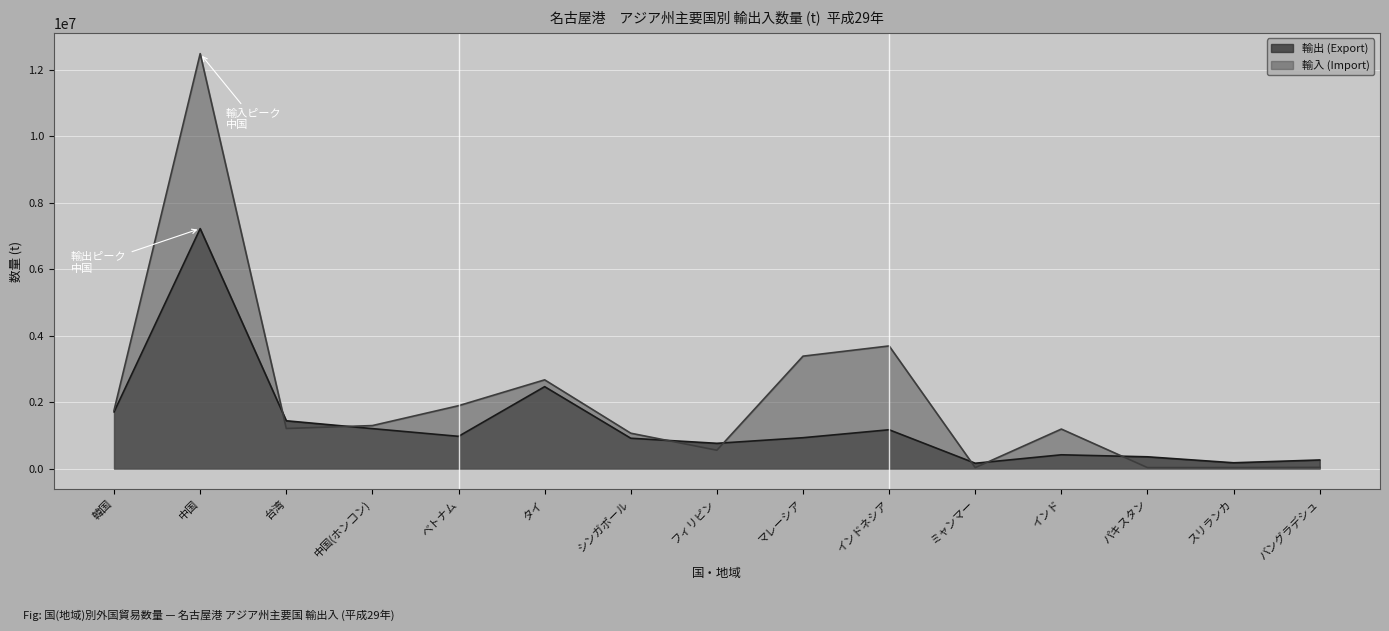

How many times do 輸入 (Import) and 輸出 (Export) cross each other?

7